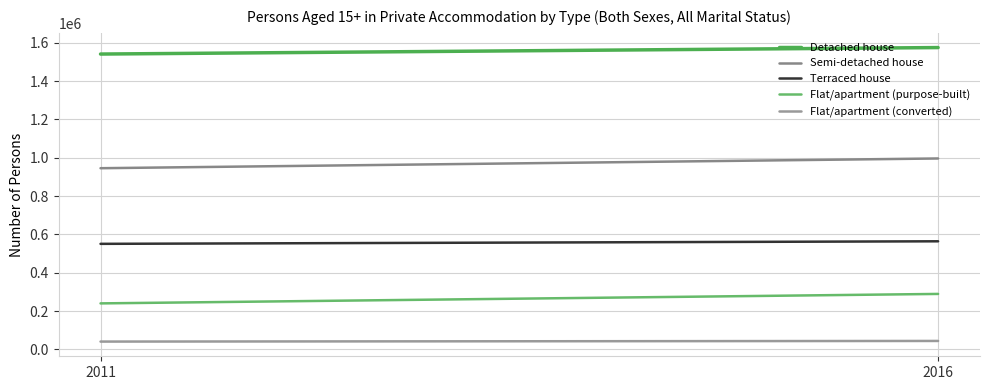

At which label does Semi-detached house reach its peak?

2016